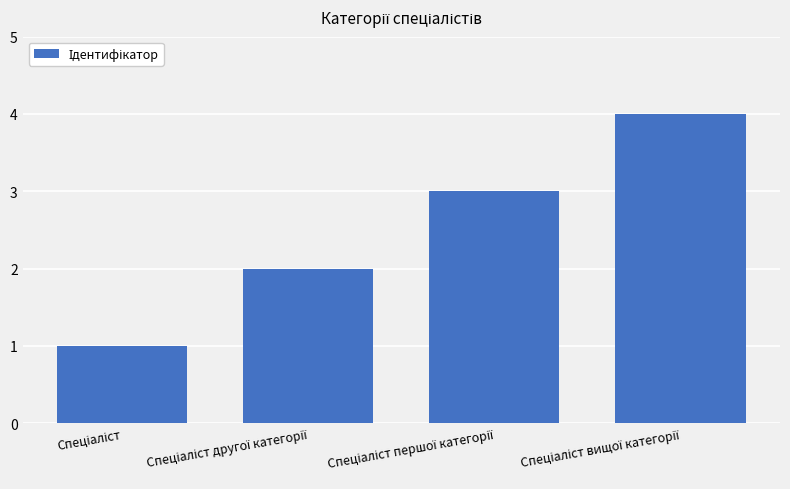

What is the greatest value displayed?

4